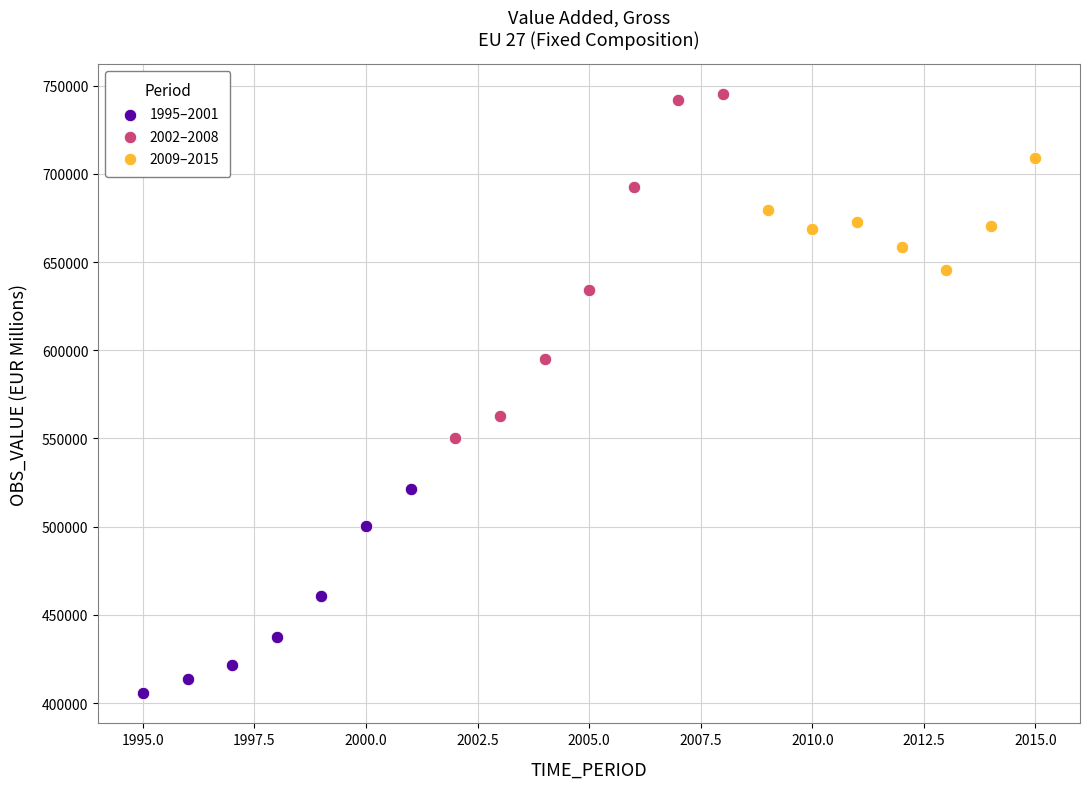

Which series reaches the minimum Y coordinate?

1995–2001